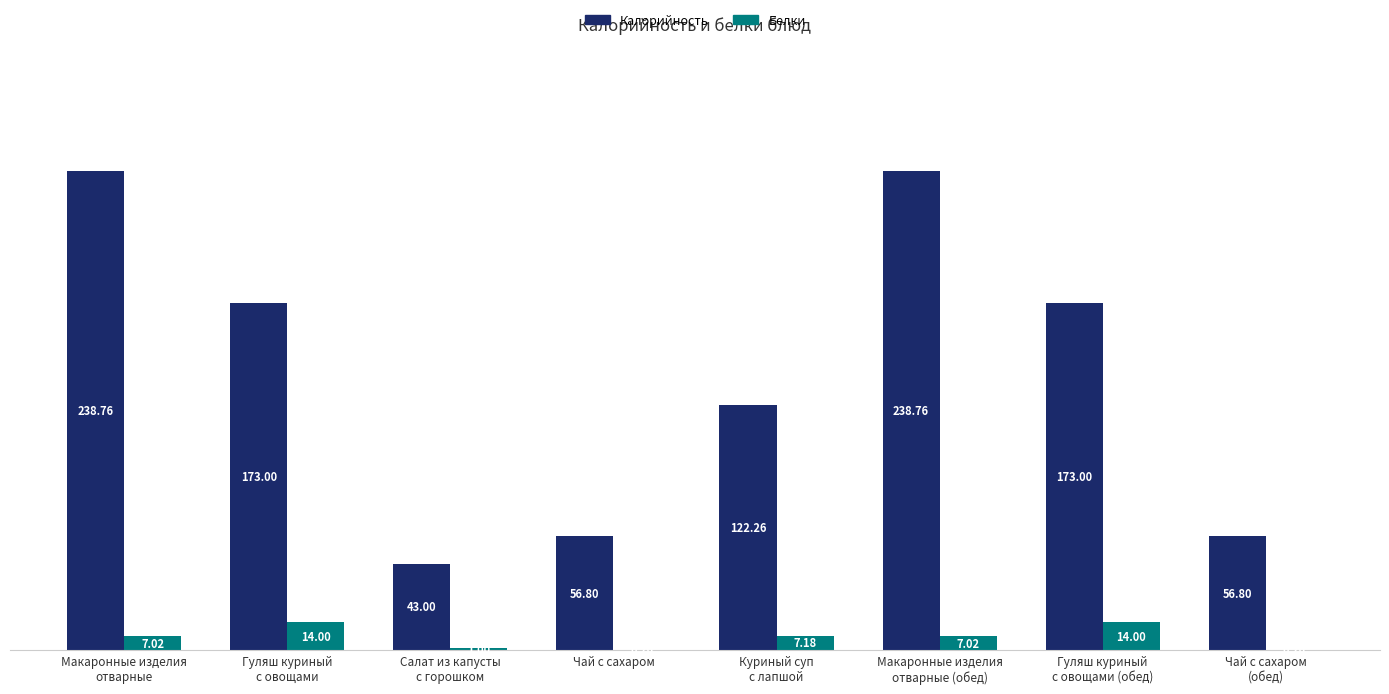

Are the bars grouped side by side (vs. stacked)?

Yes